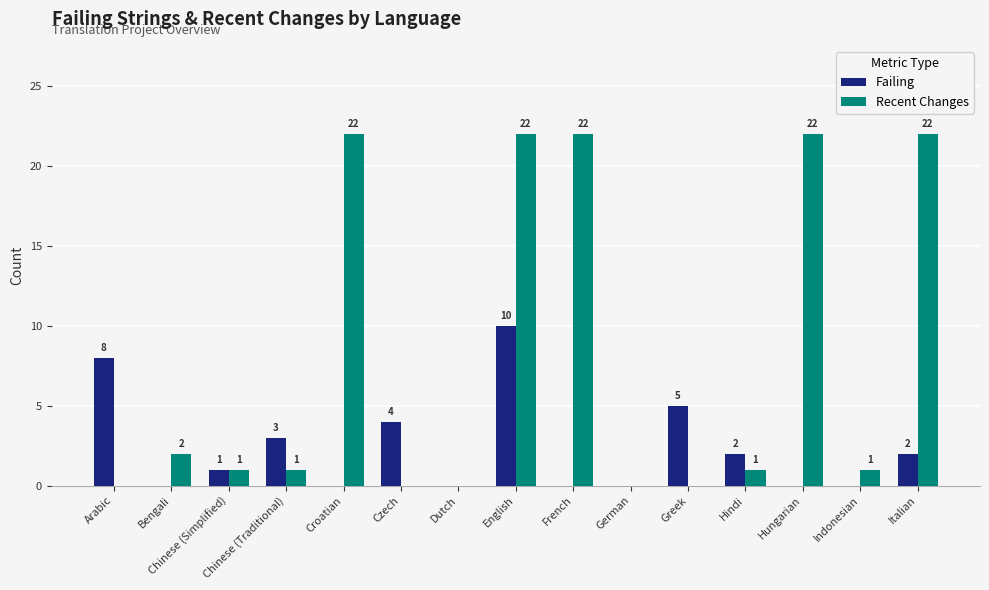

How many groups of bars are there?

15